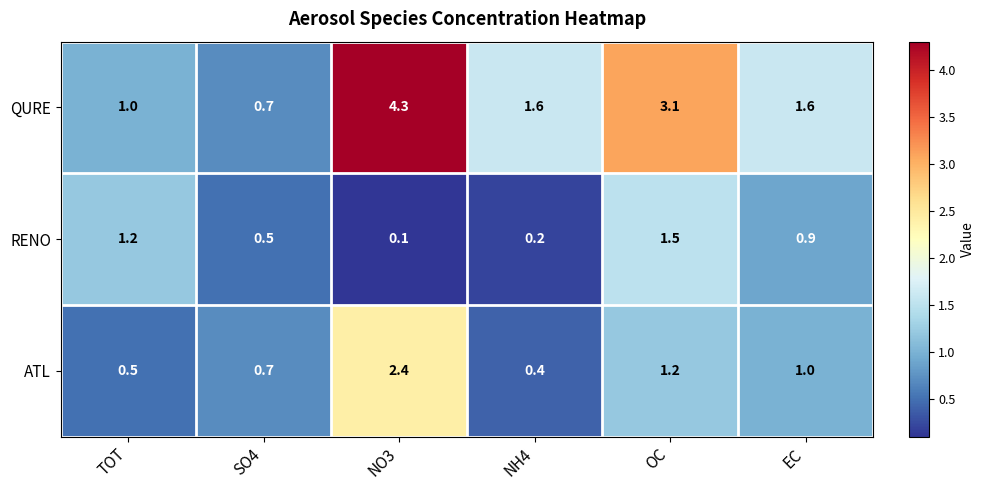

At which category does the chart reach its peak across all series?

NO3